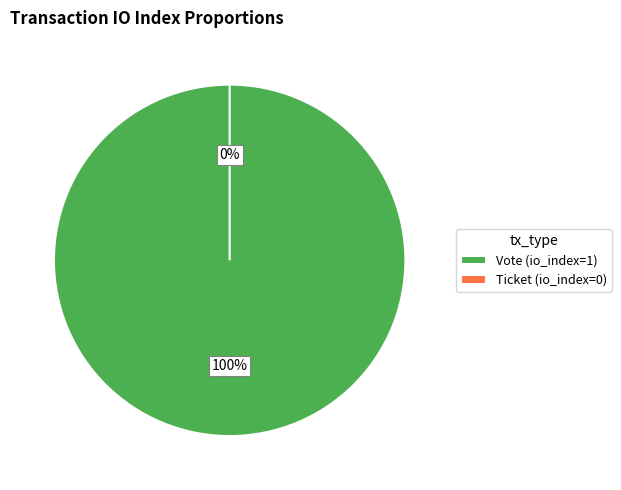

Rank the categories by value from lowest to highest.

Ticket, Vote